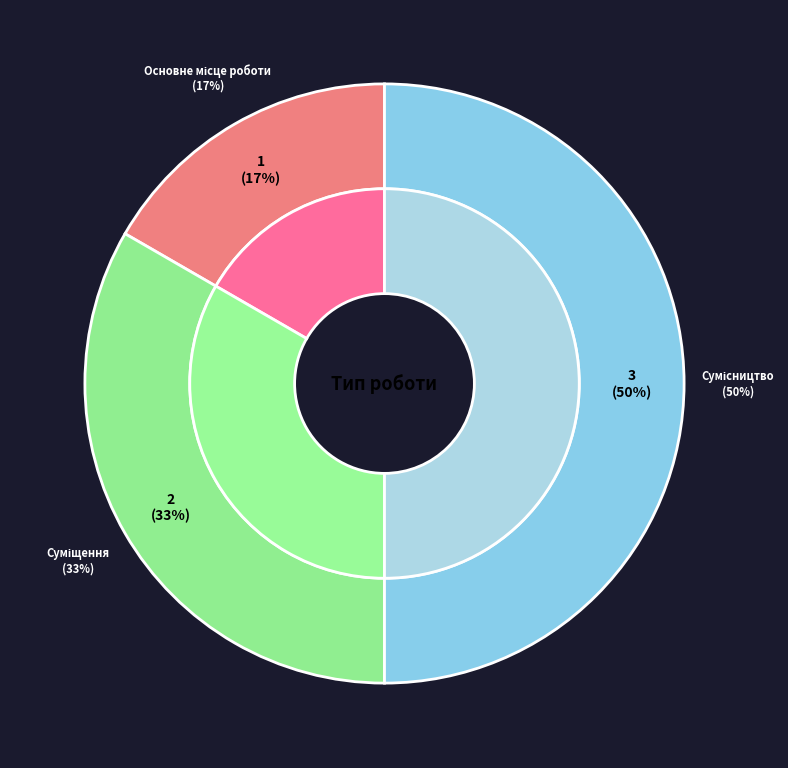

Rank the categories by value from highest to lowest.

Сумісництво, Суміщення, Основне місце роботи